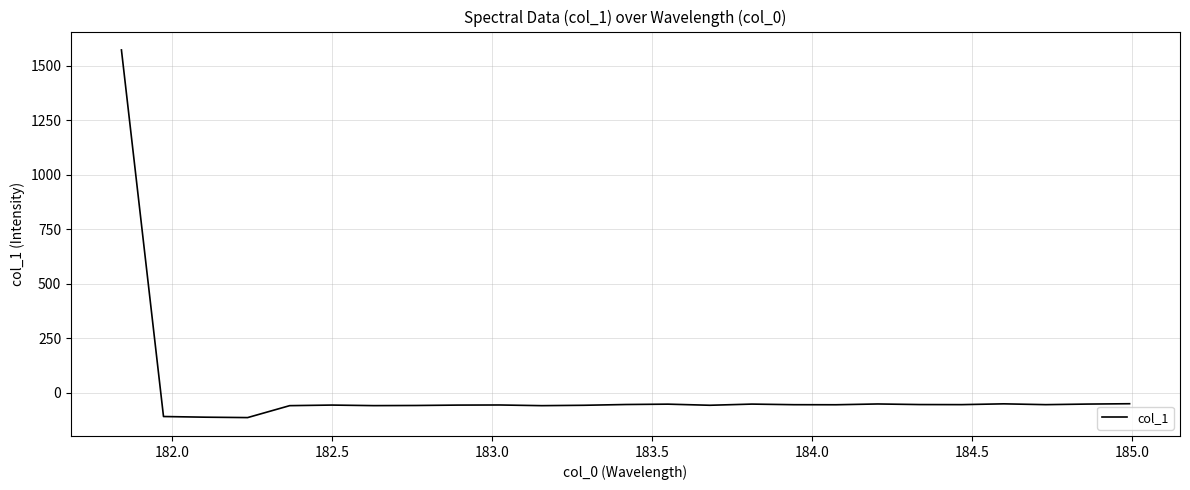

What is the smallest value displayed?

-112.7